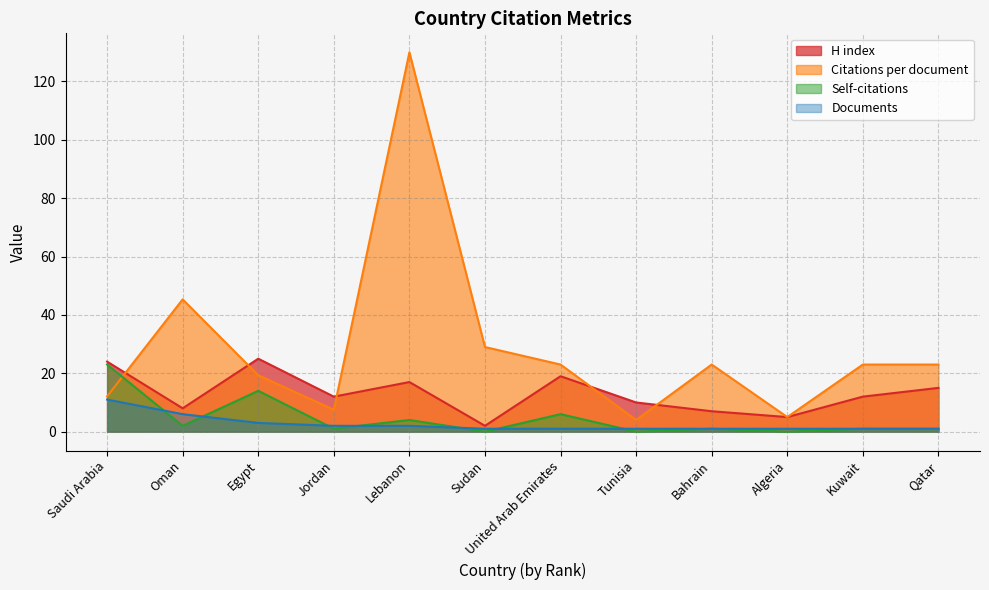

Rank the categories by Documents value from lowest to highest.

Sudan, United Arab Emirates, Tunisia, Bahrain, Algeria, Kuwait, Qatar, Jordan, Lebanon, Egypt, Oman, Saudi Arabia